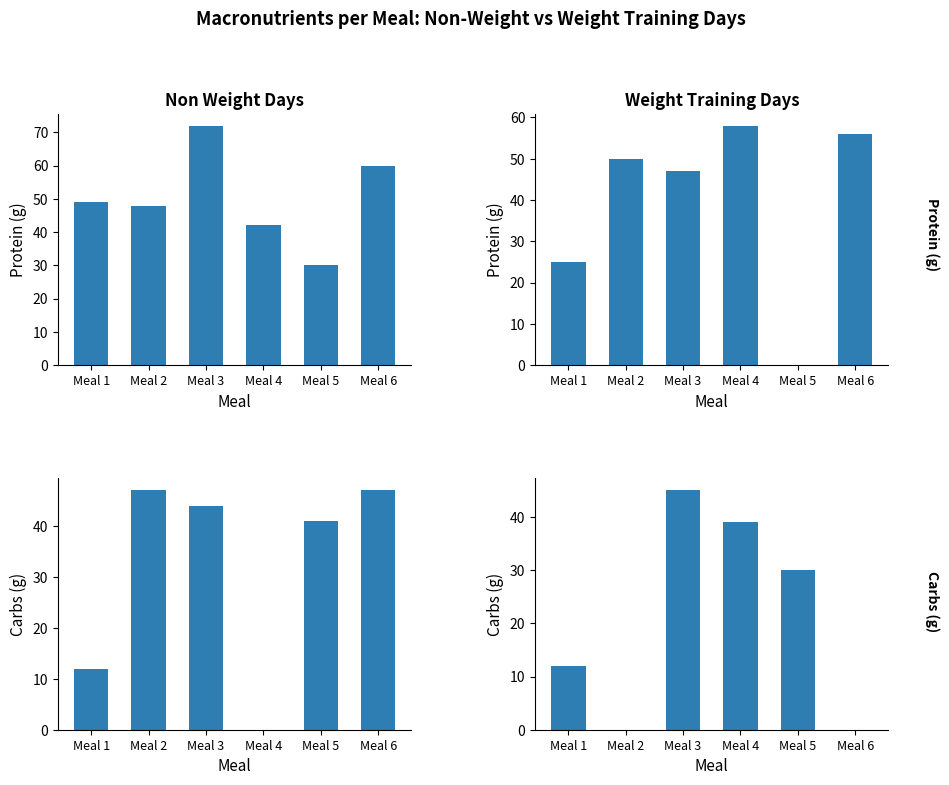

What is the maximum value shown in the chart?

58